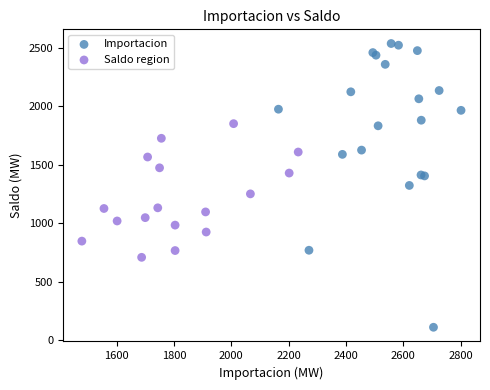

Which series reaches the maximum Y coordinate?

Importacion